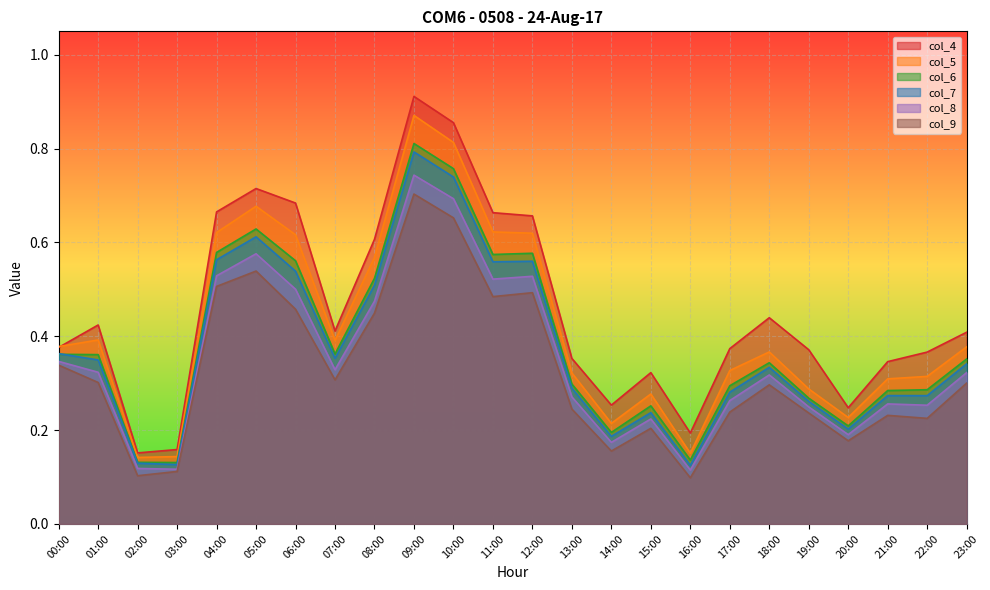

List the labels in order of col_8 value, smallest first.

16:00, 03:00, 02:00, 14:00, 20:00, 15:00, 19:00, 22:00, 21:00, 17:00, 13:00, 18:00, 23:00, 01:00, 07:00, 00:00, 08:00, 06:00, 11:00, 12:00, 04:00, 05:00, 10:00, 09:00